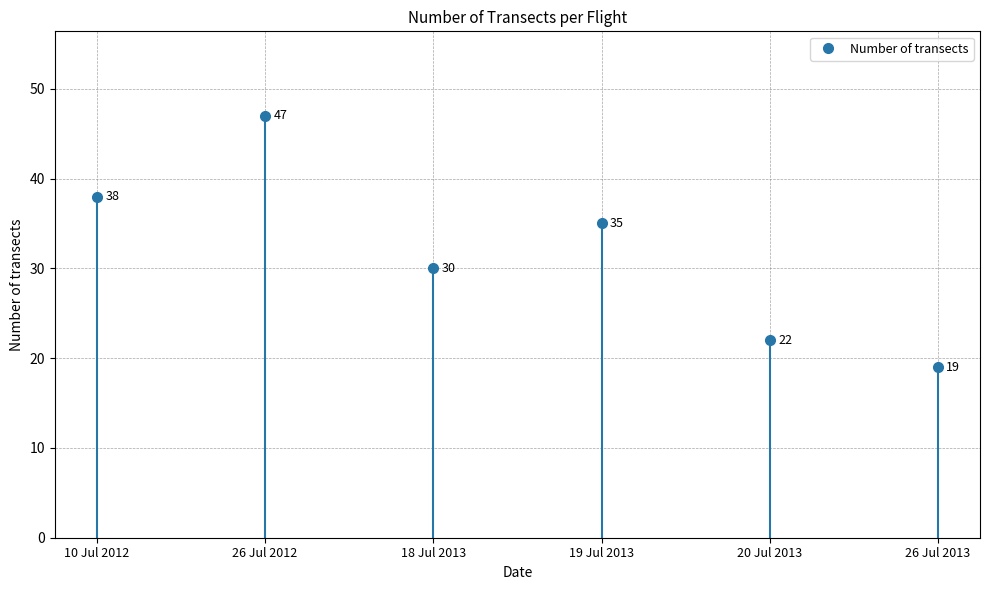

What is the average value?

32